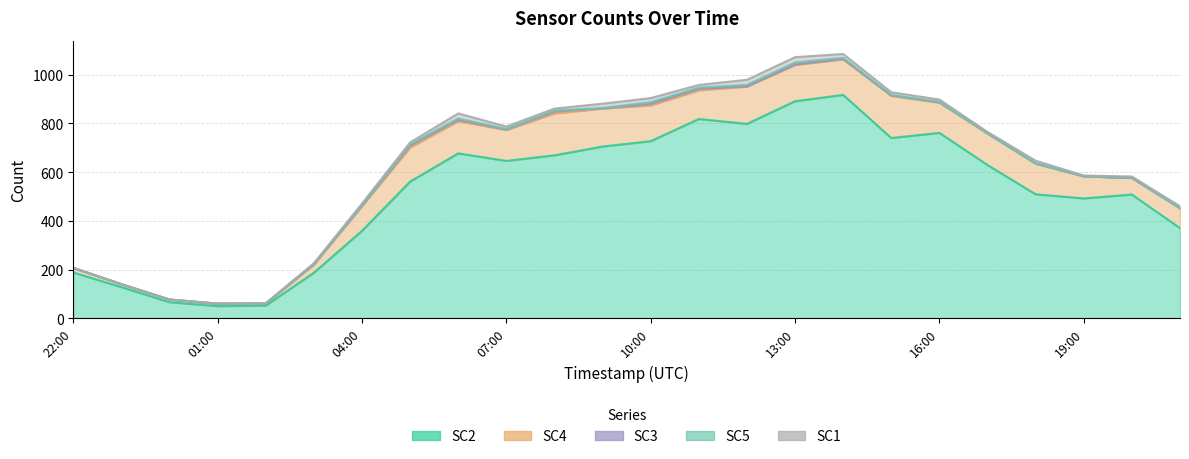

What is the label of the 17th point from the left?

2023-09-01T14:00:00Z